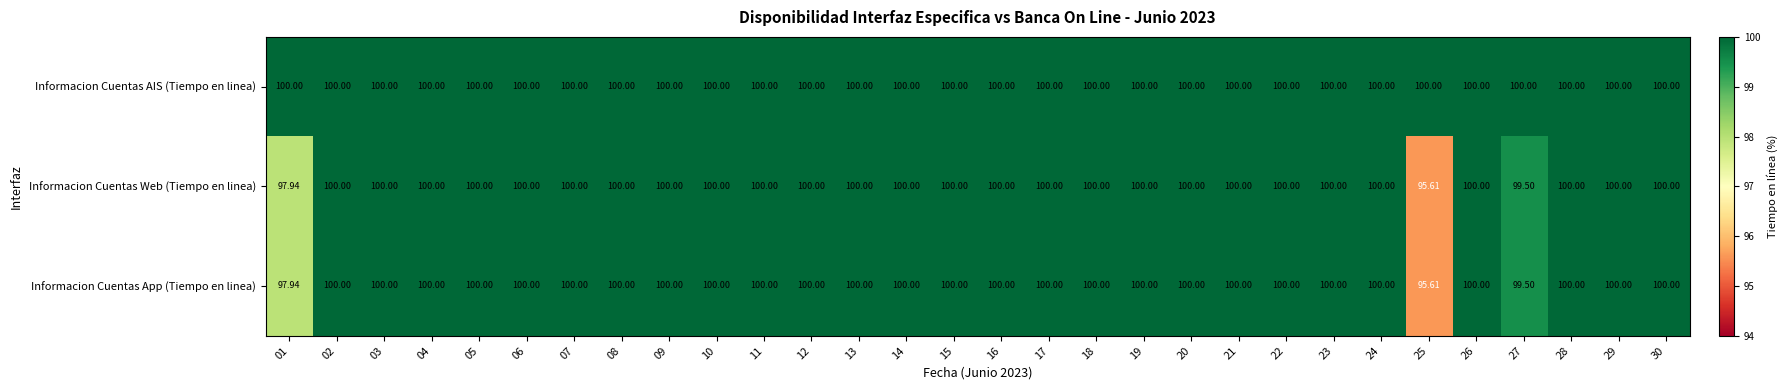

Which series has the largest total across all categories?

Informacion Cuentas AIS (Tiempo en linea)